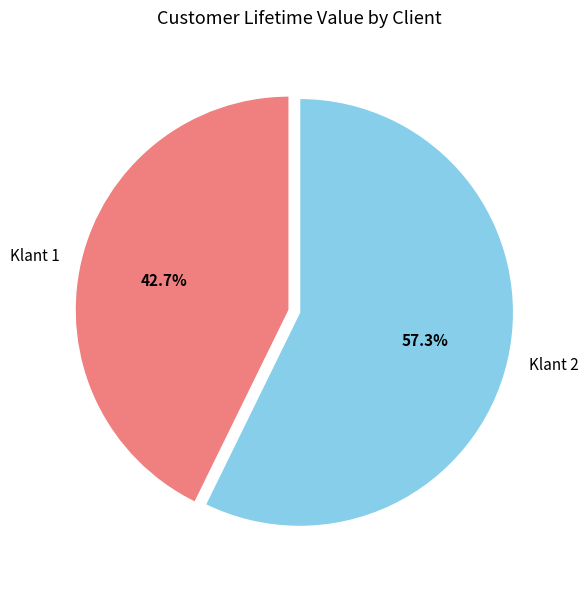

Which slice is the smallest?

Klant 1